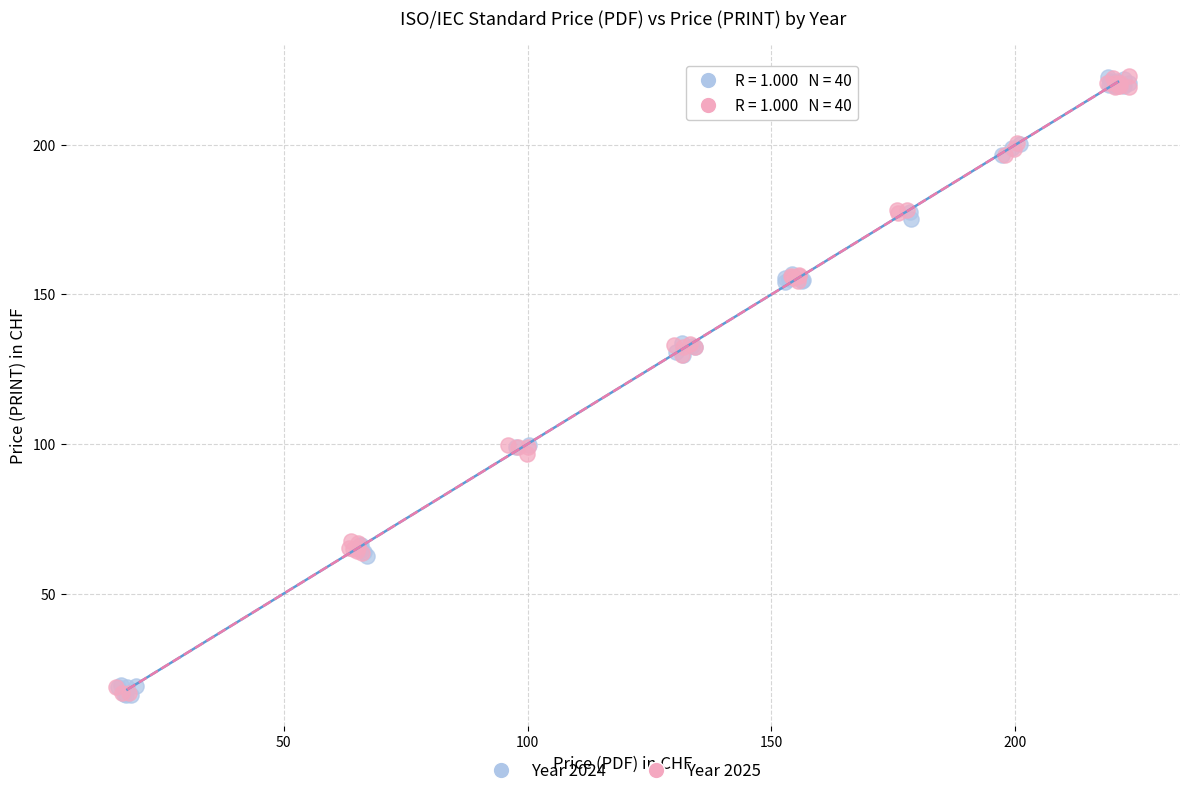

What are all the series names shown in the legend?

Year 2024, Year 2025